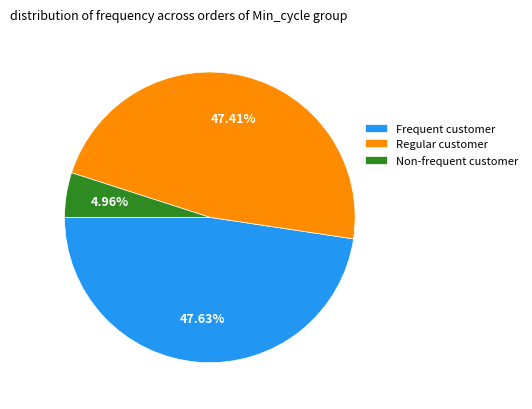

What is the smallest slice in the pie chart?

Non-frequent customer